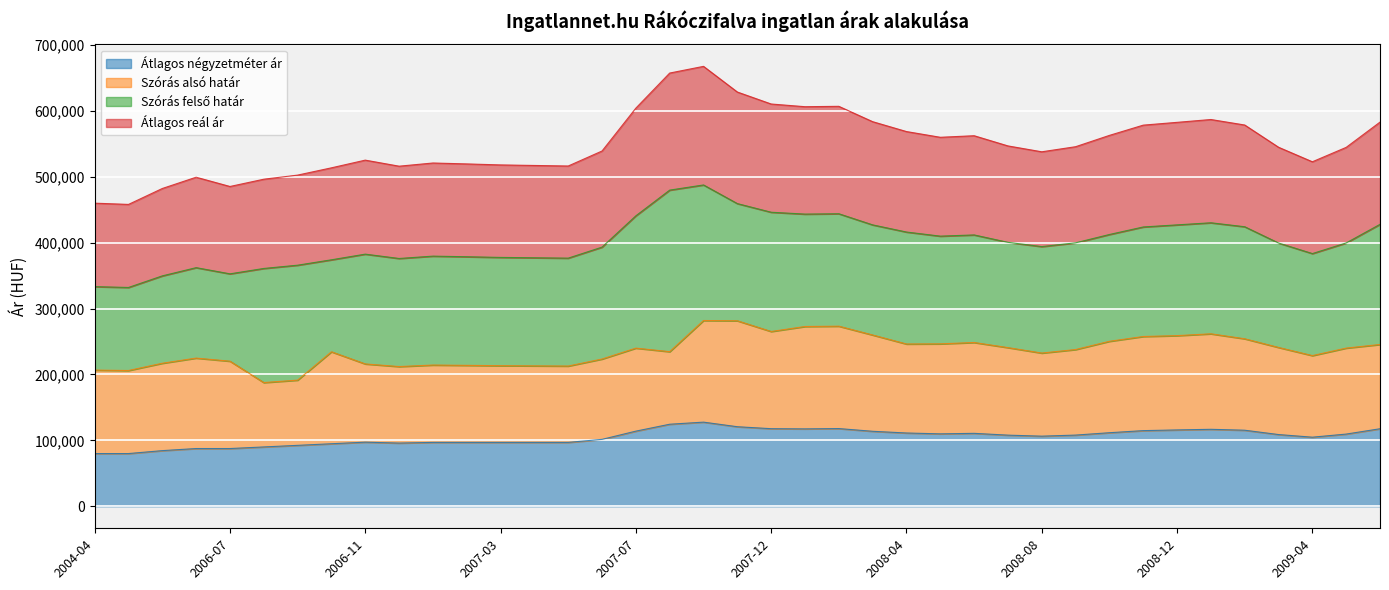

What is the highest value of the Átlagos négyzetméter ár series?

127658